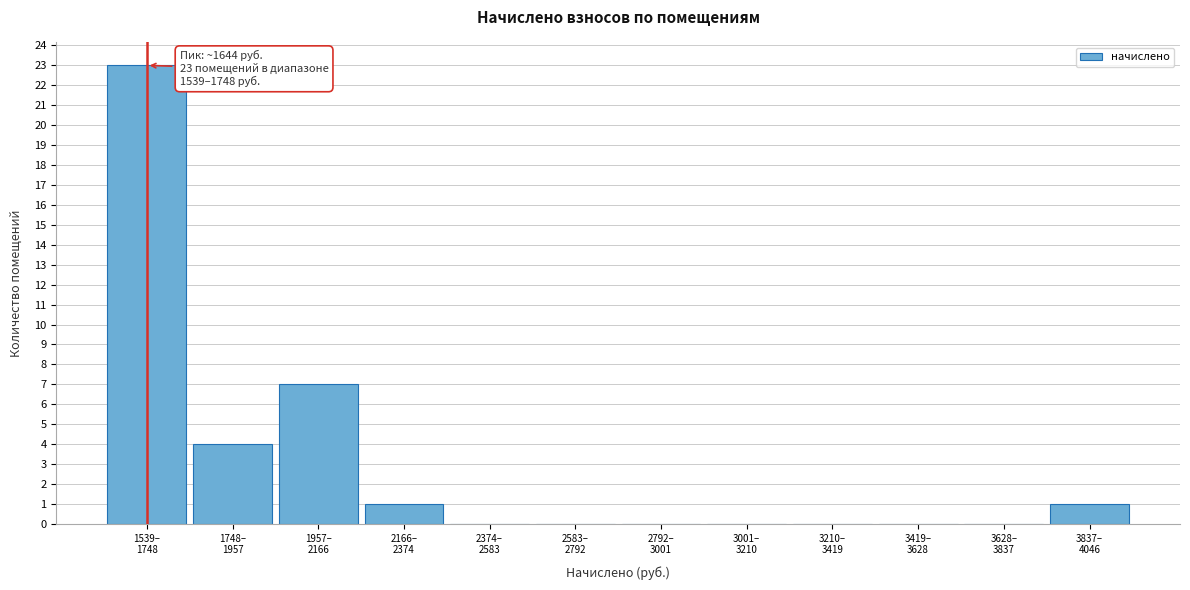

What is the sum of all values?

36